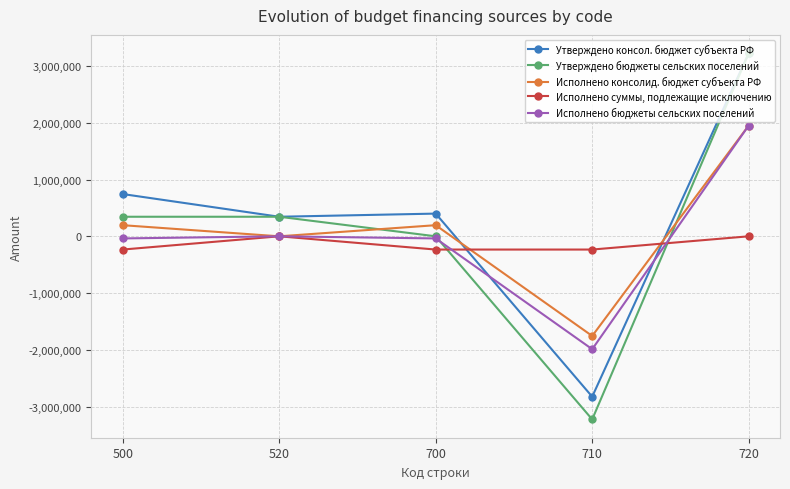

Which series has the largest range (max minus min)?

Утверждено бюджеты сельских поселений